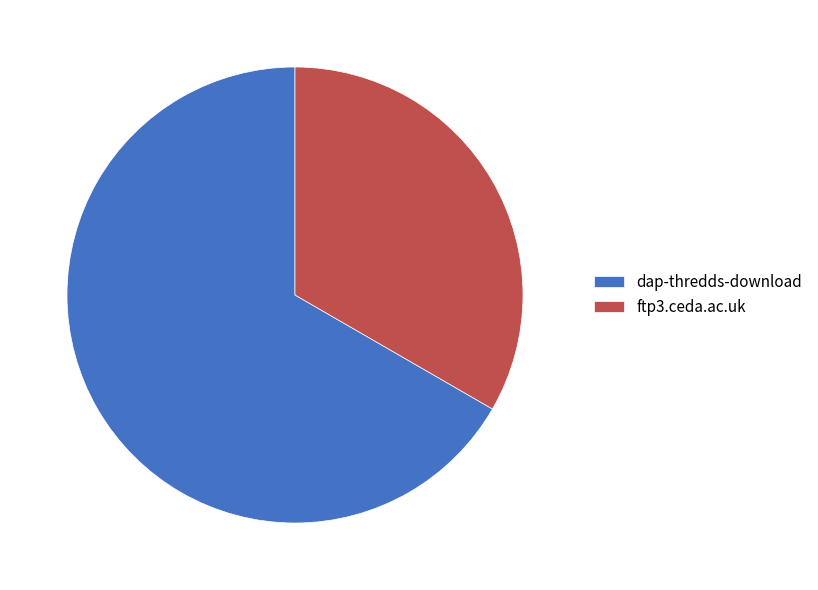

True or false: ftp3.ceda.ac.uk accounts for 23% of the total.

False